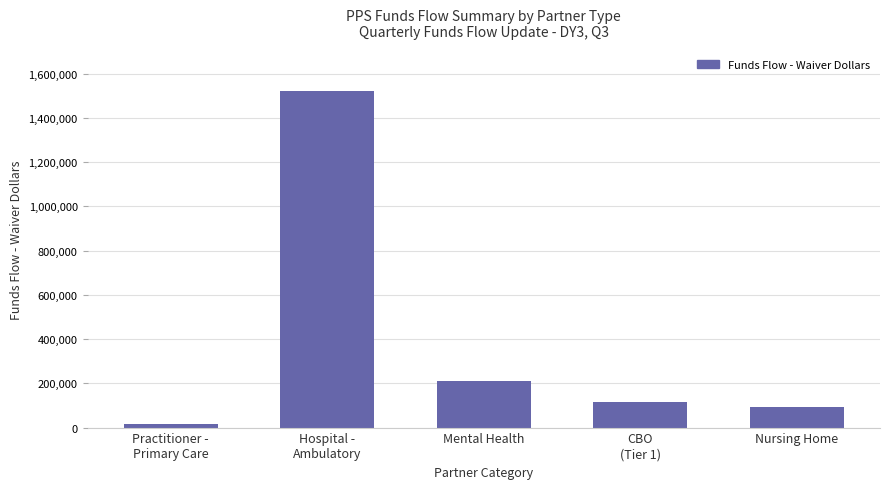

What is the label of the 5th bar from the right?

Practitioner -
Primary Care